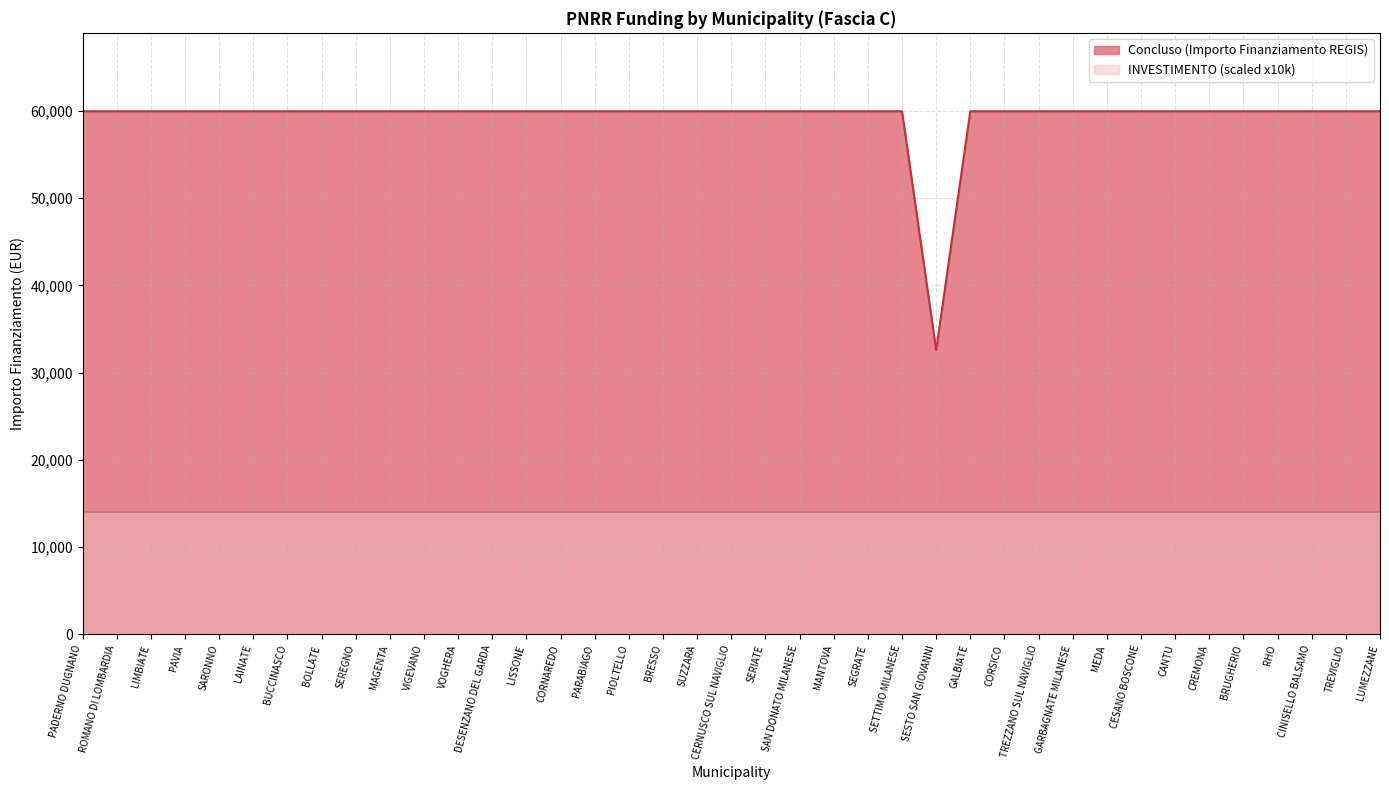

Is it true that the value at CANTU is 59966?

True